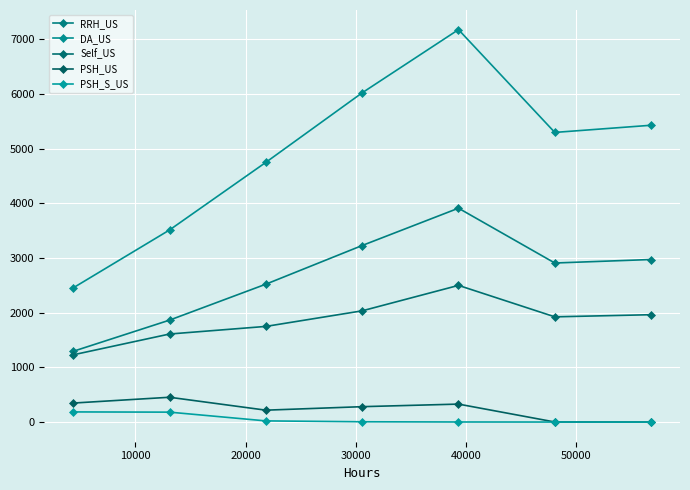

How many values in the Self_US series are below 1924?

3